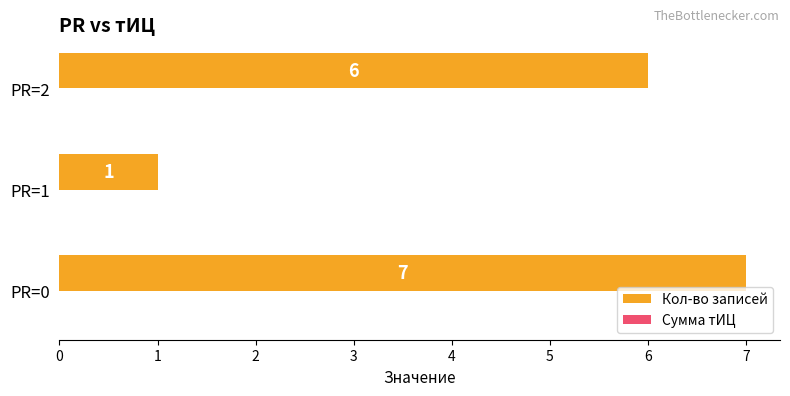

Reading bottom to top, transcribe all the data shown in this chart.

PR=0=7	PR=1=1	PR=2=6